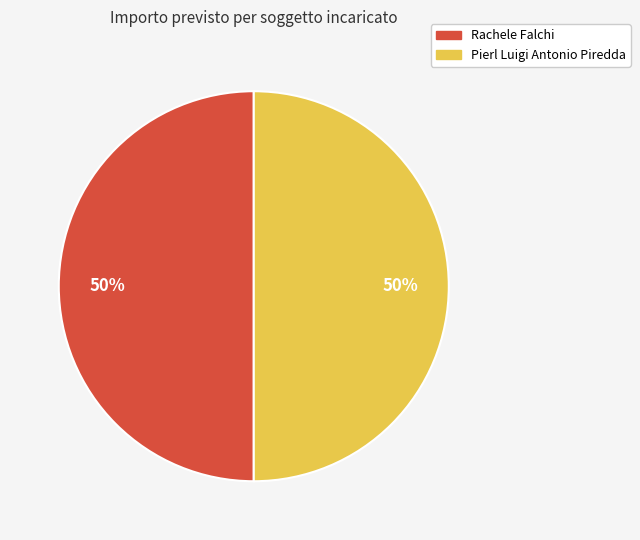

To the nearest percent, what is the combined percentage of Rachele Falchi and Pierl Luigi Antonio Piredda?

100%